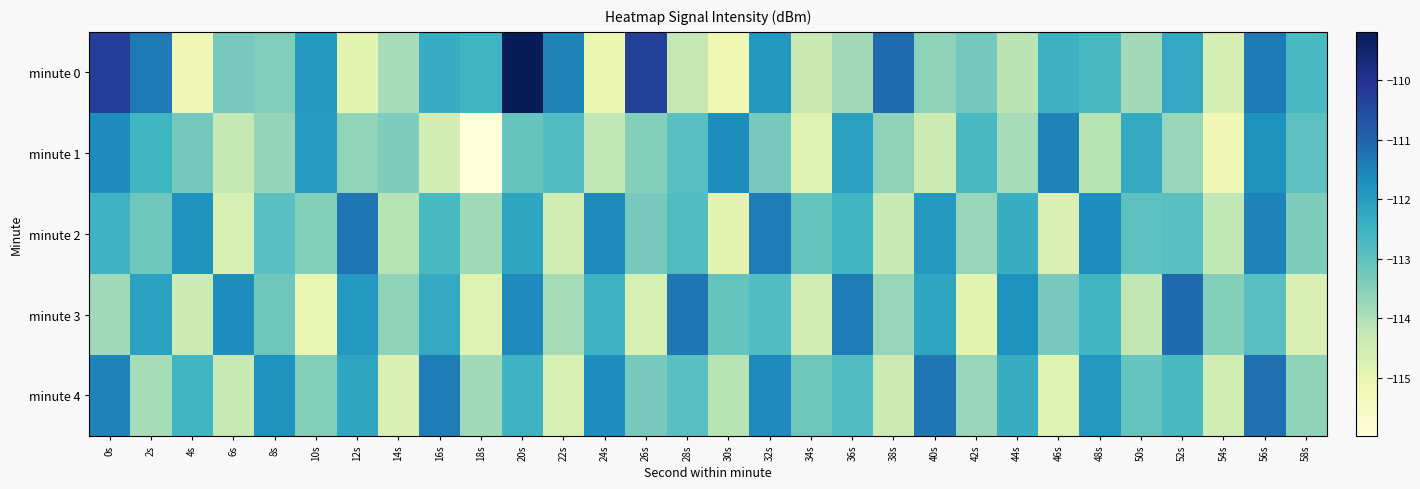

Rank the series by their maximum value, from lowest to highest.

minute 1, minute 2, minute 4, minute 3, minute 0